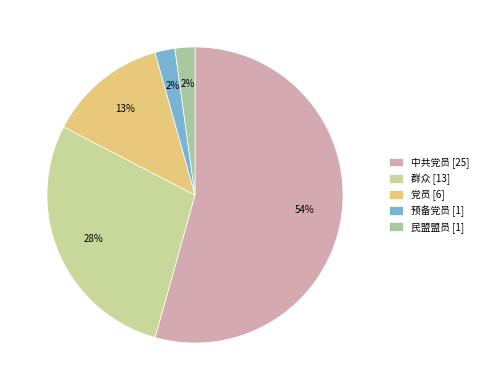

Combined, what portion of the pie is 预备党员 and 中共党员?

56.5%